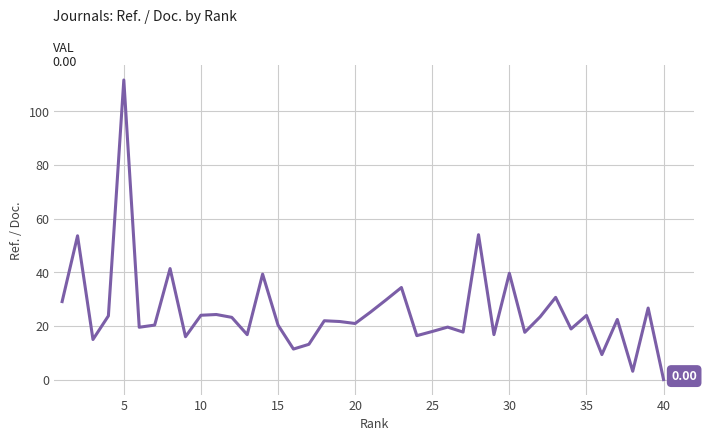

What is the difference between the maximum and minimum values?

111.7